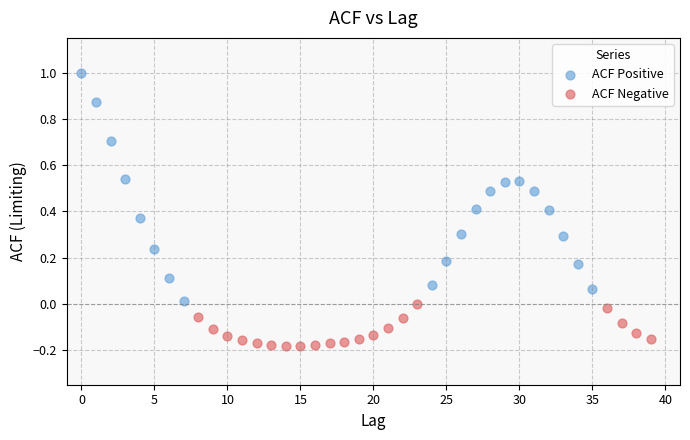

Which series contains the highest Y value?

ACF Positive